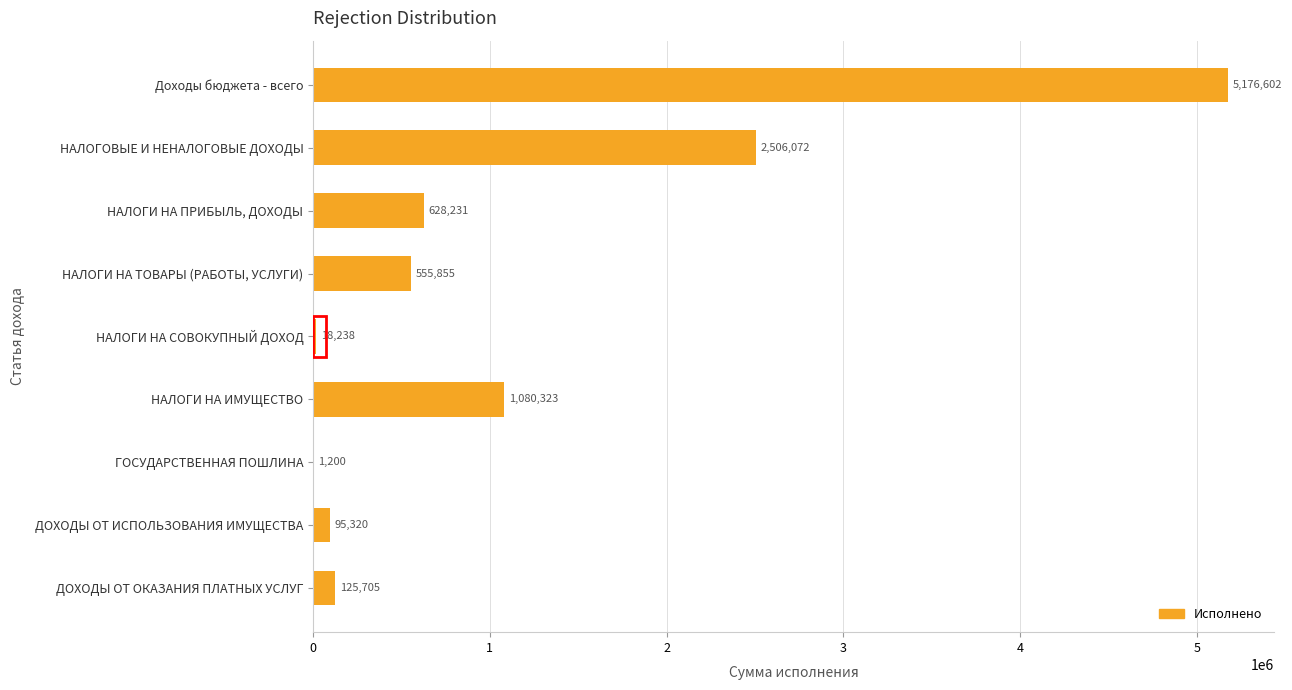

What is the greatest value displayed?

5176602.5